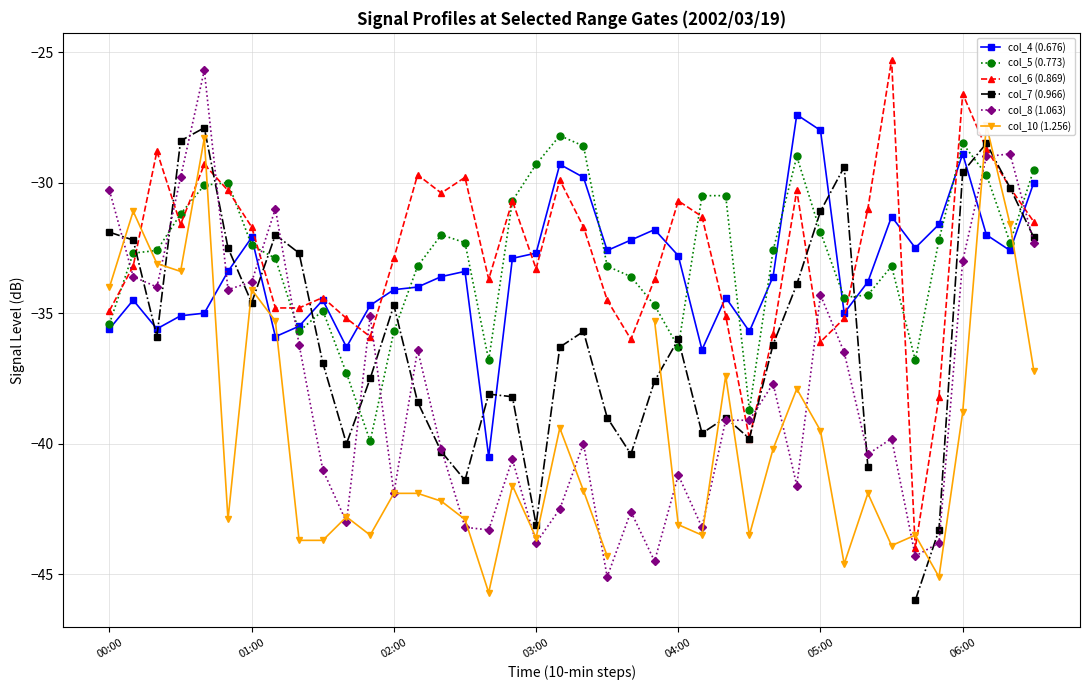

True or false: col_8 (1.063) and col_6 (0.869) cross at least once.

True